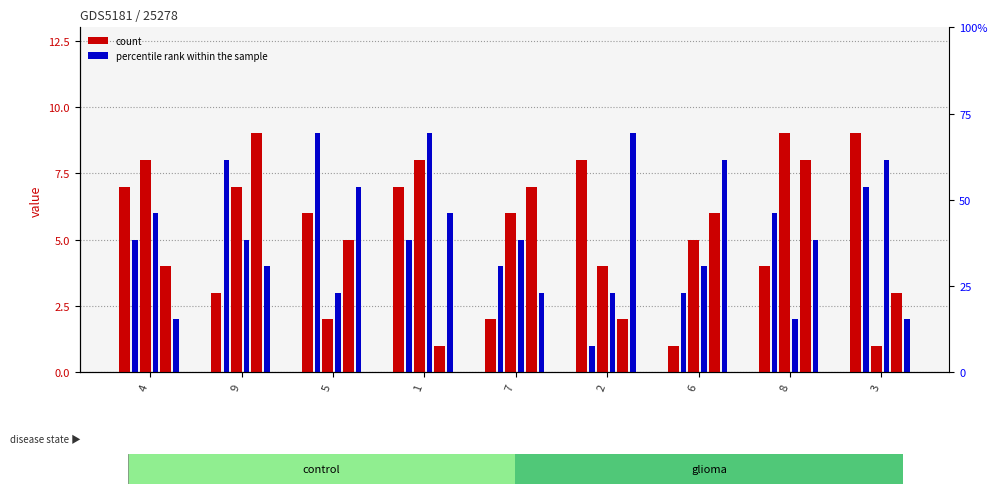

How many bars are there in total?

54